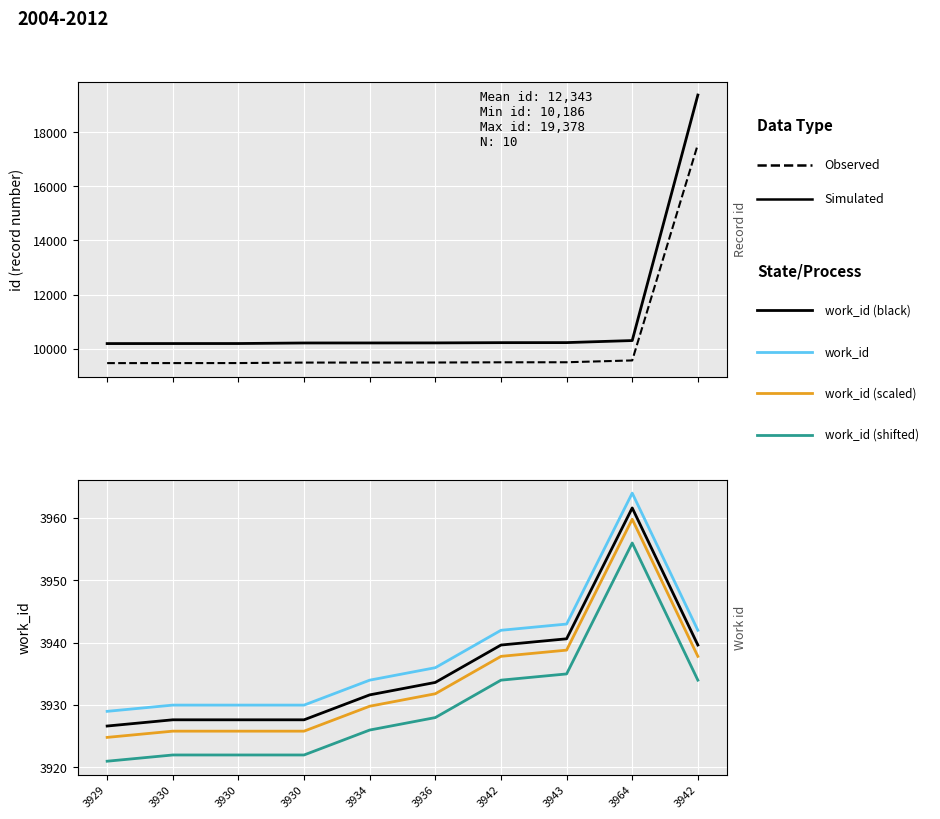

True or false: id (observed) has more than 1 interior local peaks.

False